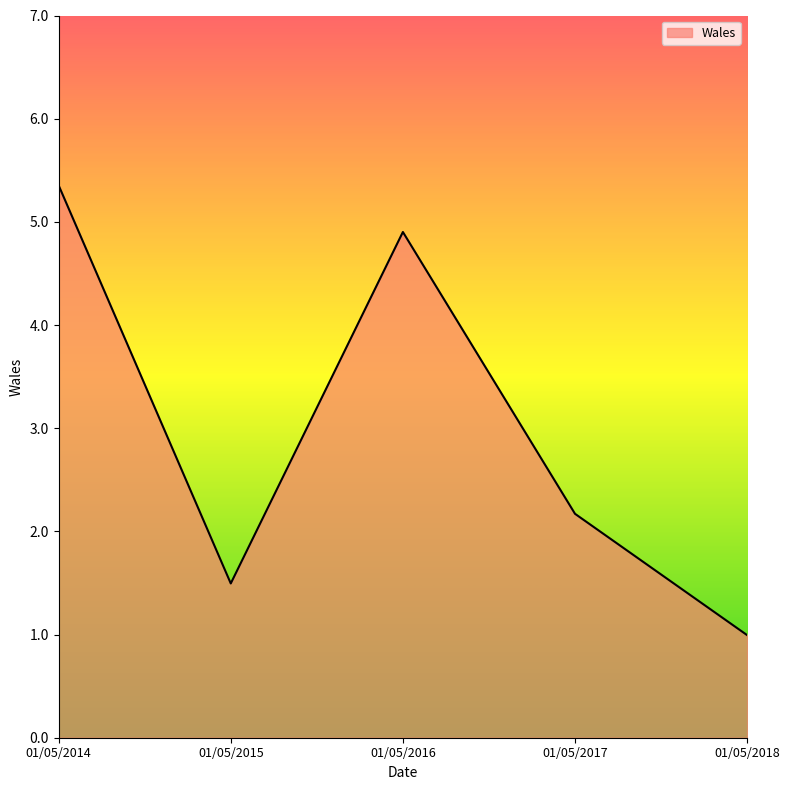

List the labels in order of value, smallest first.

01/05/2018, 01/05/2015, 01/05/2017, 01/05/2016, 01/05/2014